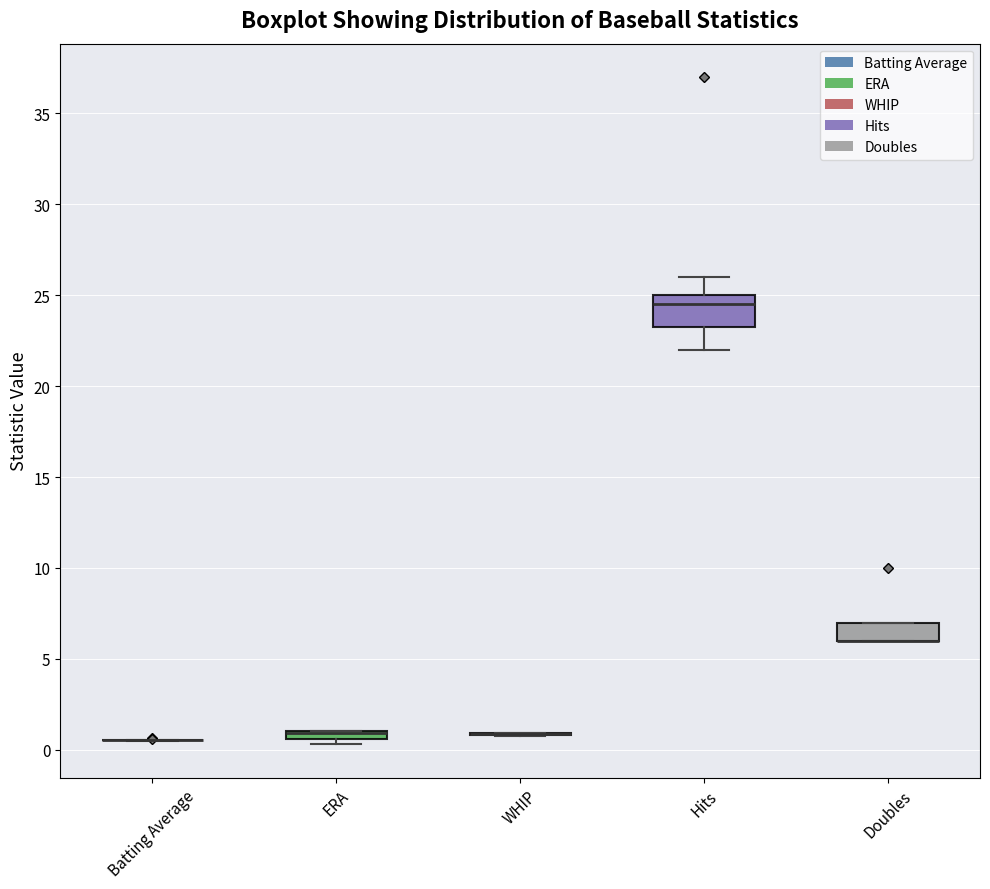

Where is the lower edge of the box for Doubles on the y-axis? The values are not printed on the chart, so give them approximately, as read against the axis.

6.0